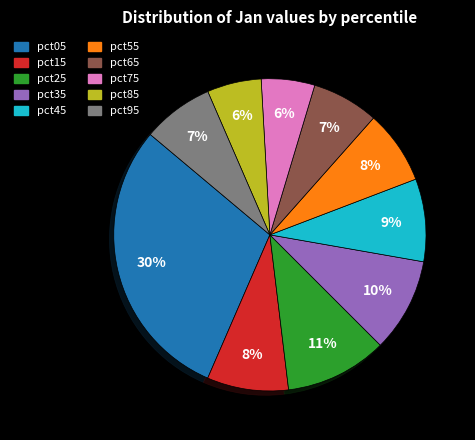

Is pct45 the majority of the pie?

No